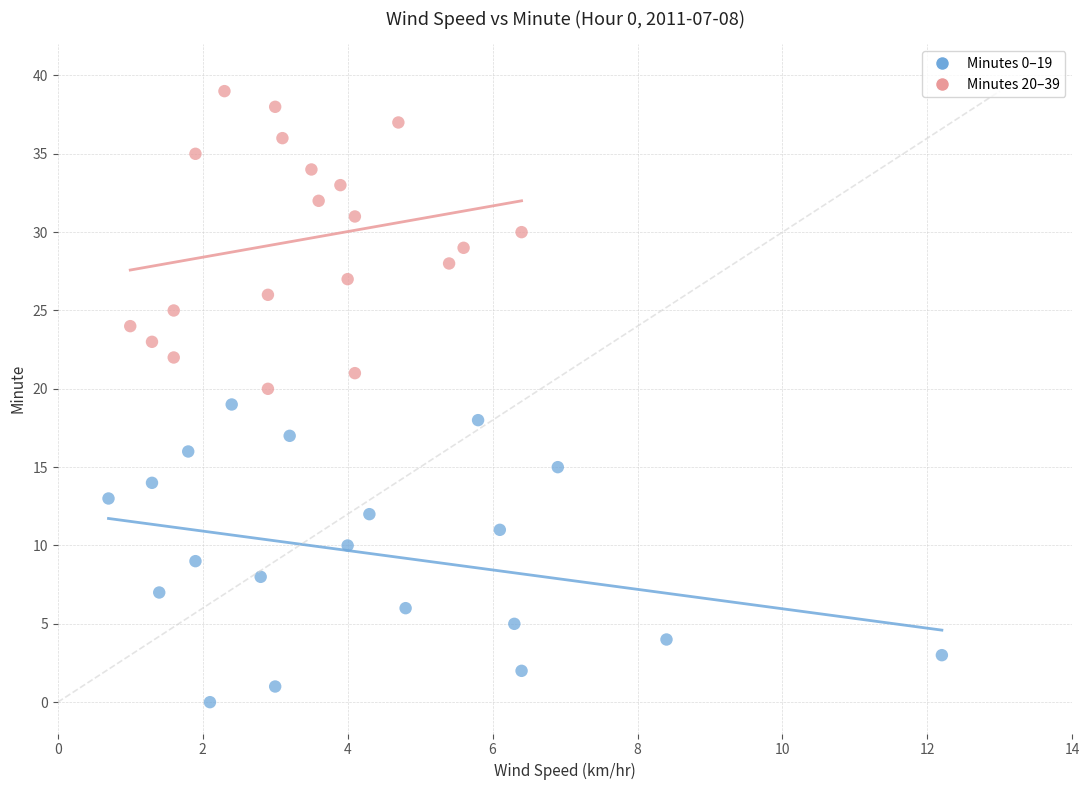

Which series contains the lowest Y value?

Minutes 0–19